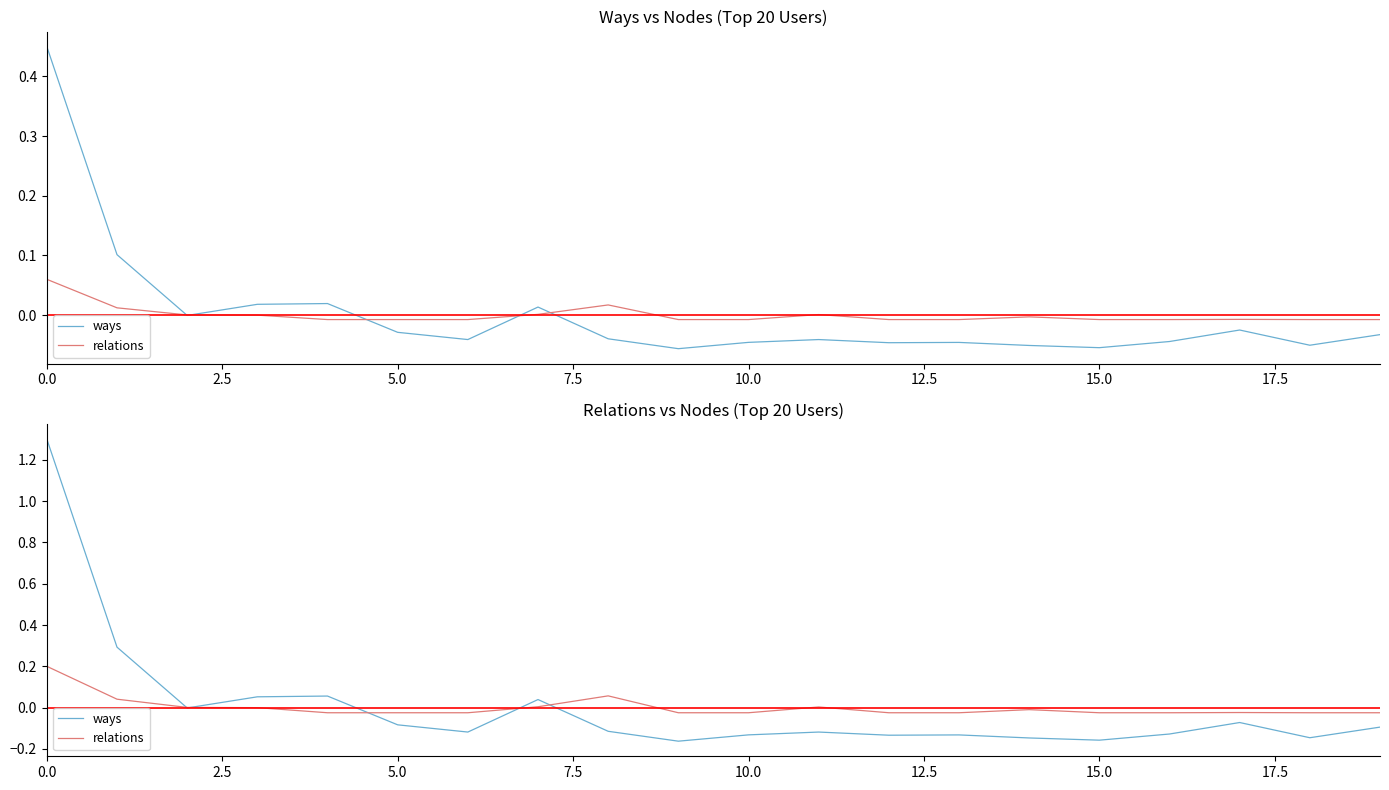

What is the label of the 19th point from the left?

18